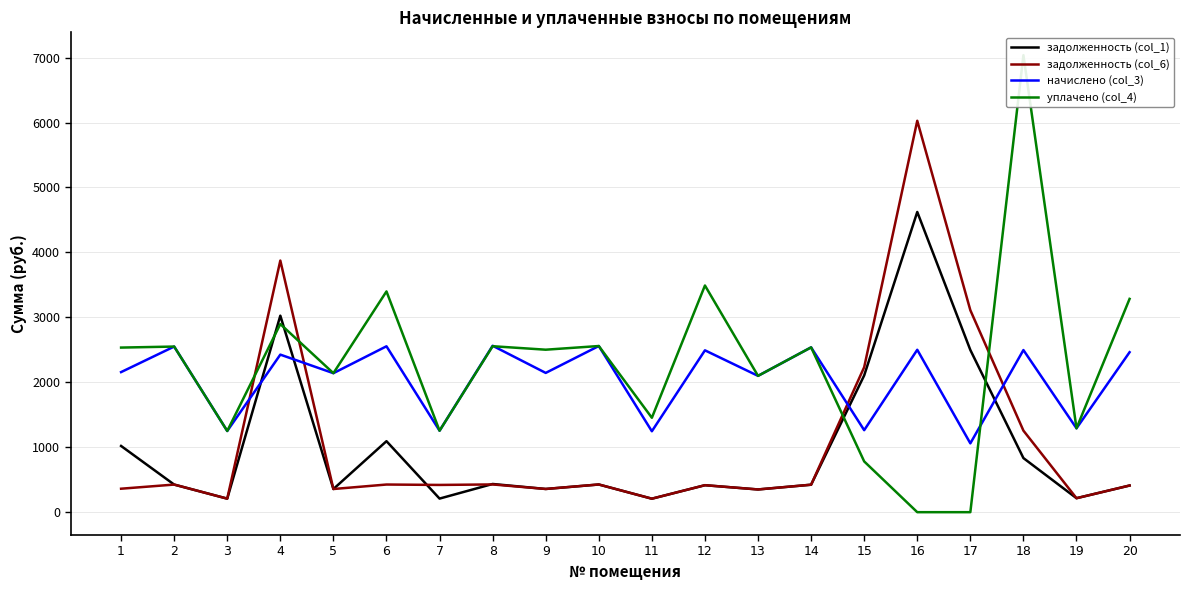

What are all the series names shown in the legend?

задолженность (col_1), задолженность (col_6), начислено (col_3), уплачено (col_4)